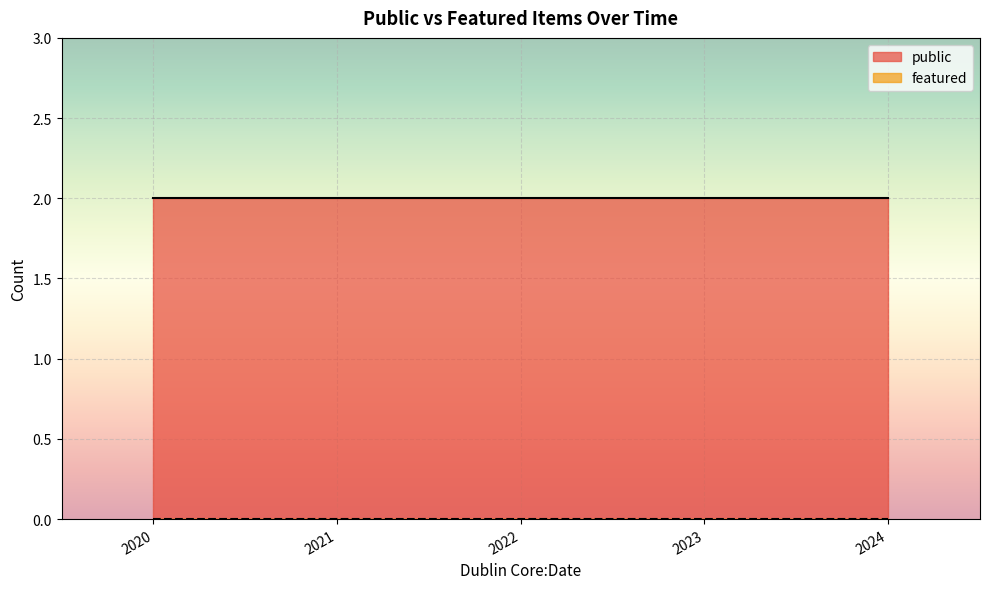

Is the value of featured at 2020 greater than the value of public at 2024?

No